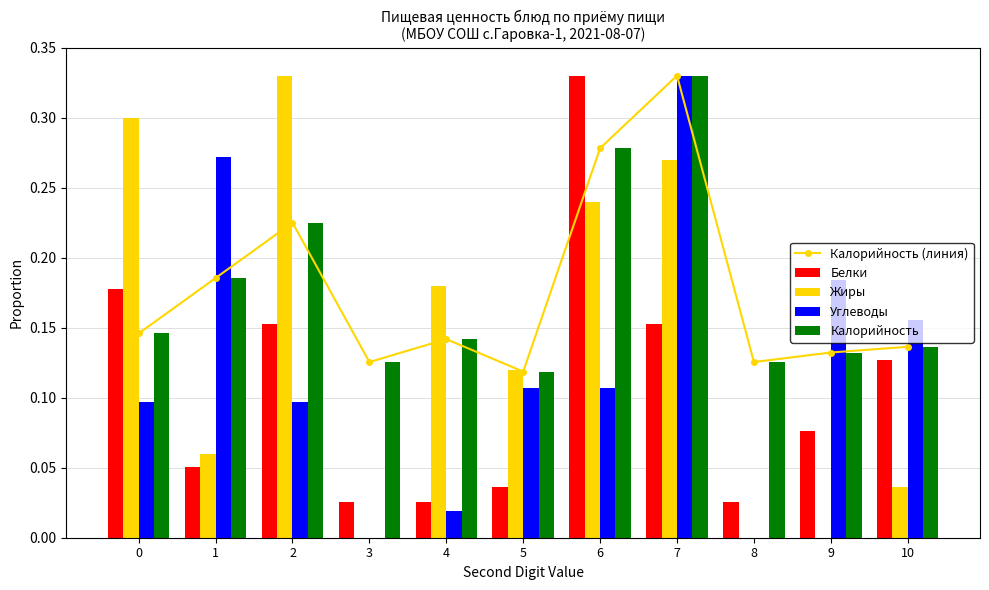

List the series in order of their peak value, highest first.

Калорийность (линия), Белки, Жиры, Углеводы, Калорийность